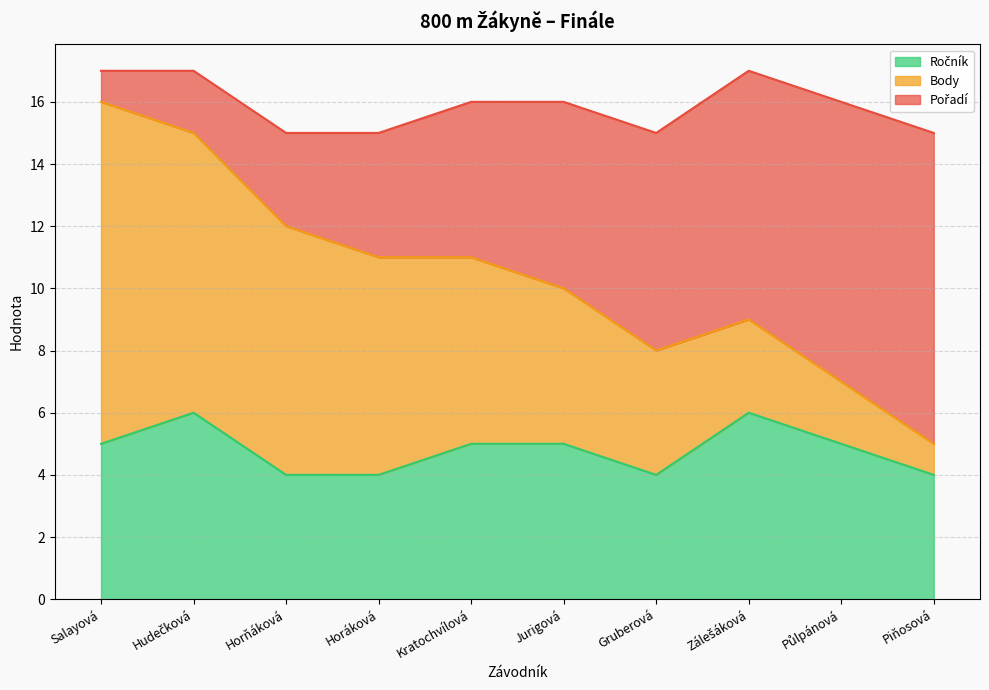

Which category has the highest value across all series?

Salayová